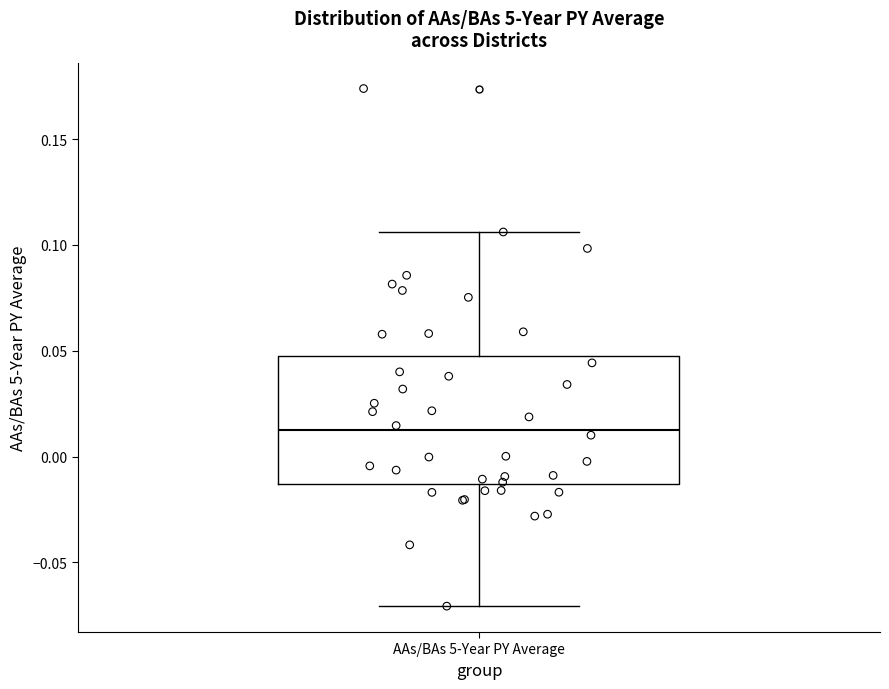

Where does the lower whisker of the box for AAs/BAs 5-Year PY Average end on the y-axis? The values are not printed on the chart, so give them approximately, as read against the axis.

-0.070